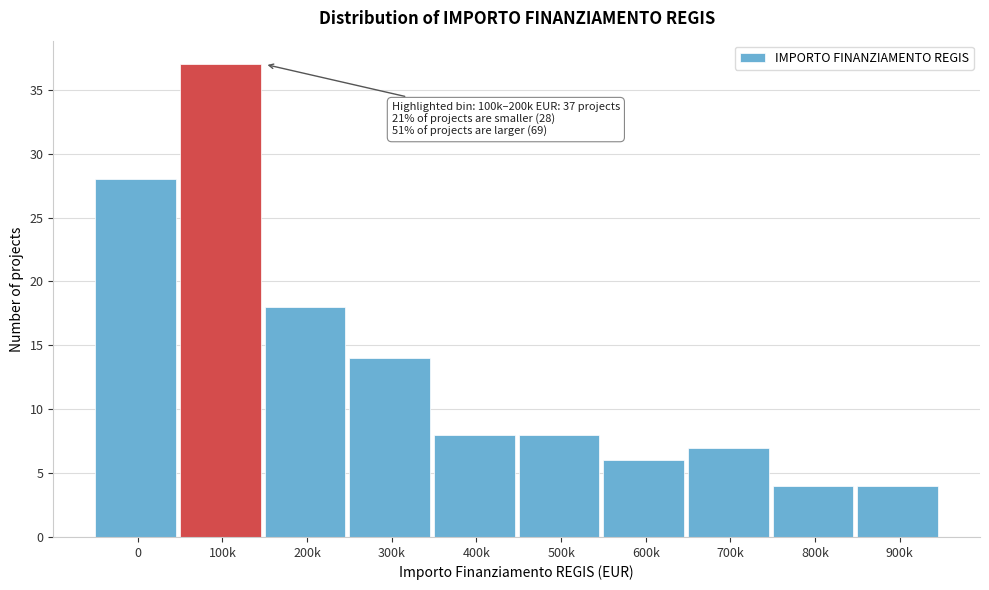

Reading left to right, extract all data points from this chart.

0=28	100k=37	200k=18	300k=14	400k=8	500k=8	600k=6	700k=7	800k=4	900k=4